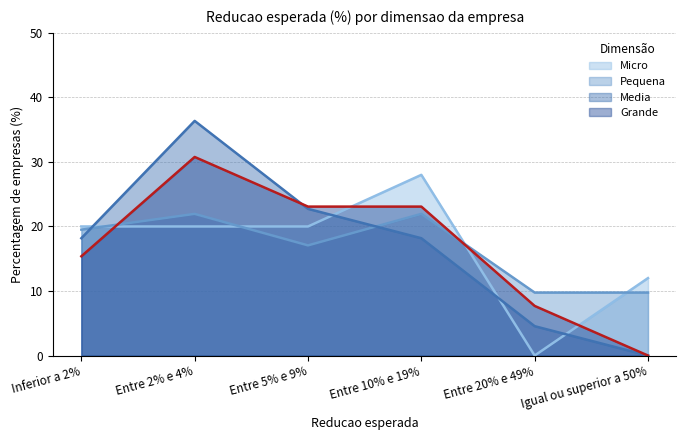

What is the spread (max minus min) of values at Entre 5% e 9%?

6.0